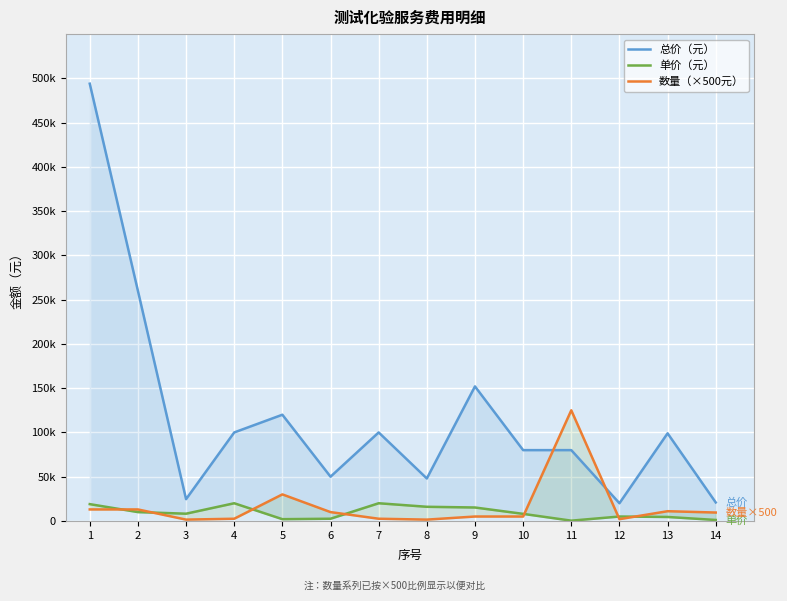

At which category is the sum across all series the highest?

1